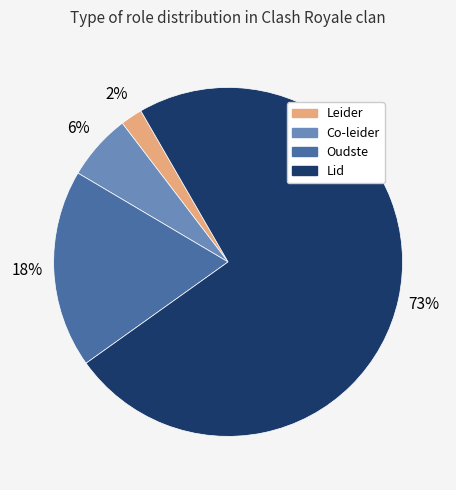

Count the number of slices in the pie.

4